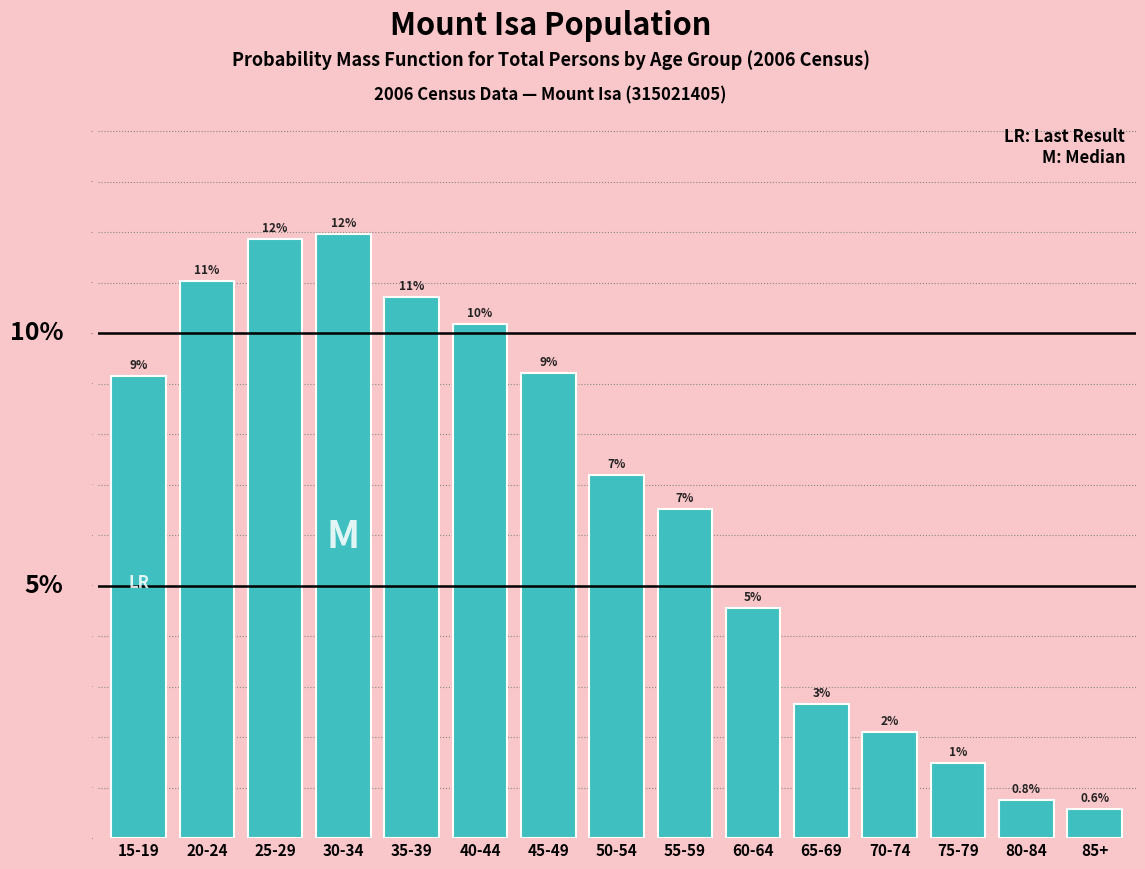

Does the chart contain any negative values?

No